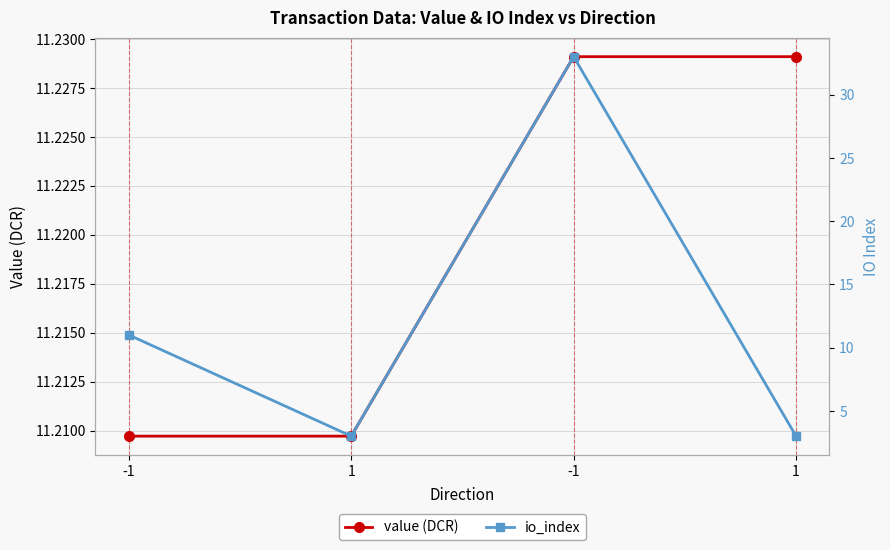

What is the average value of the value (DCR) series?

11.2